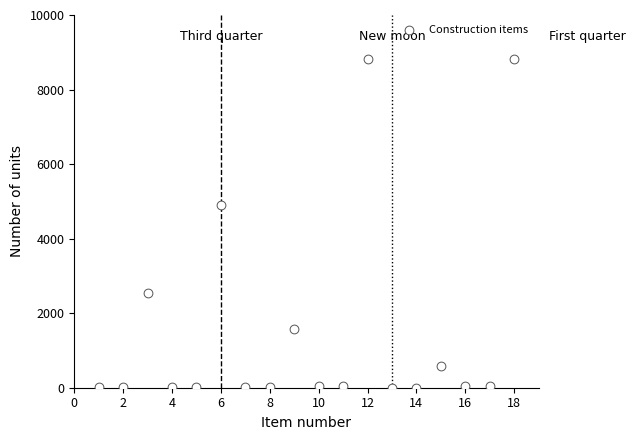

What Y value in the scatter plot is closest to 4411?

4900